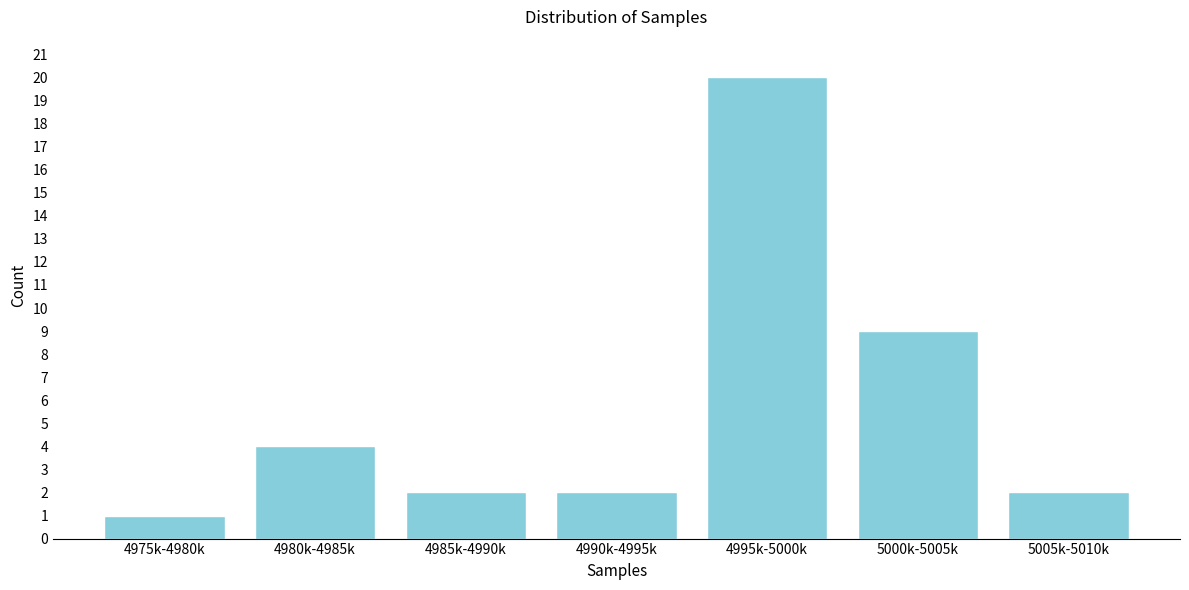

Reading left to right, extract all data points from this chart.

1	4	2	2	20	9	2